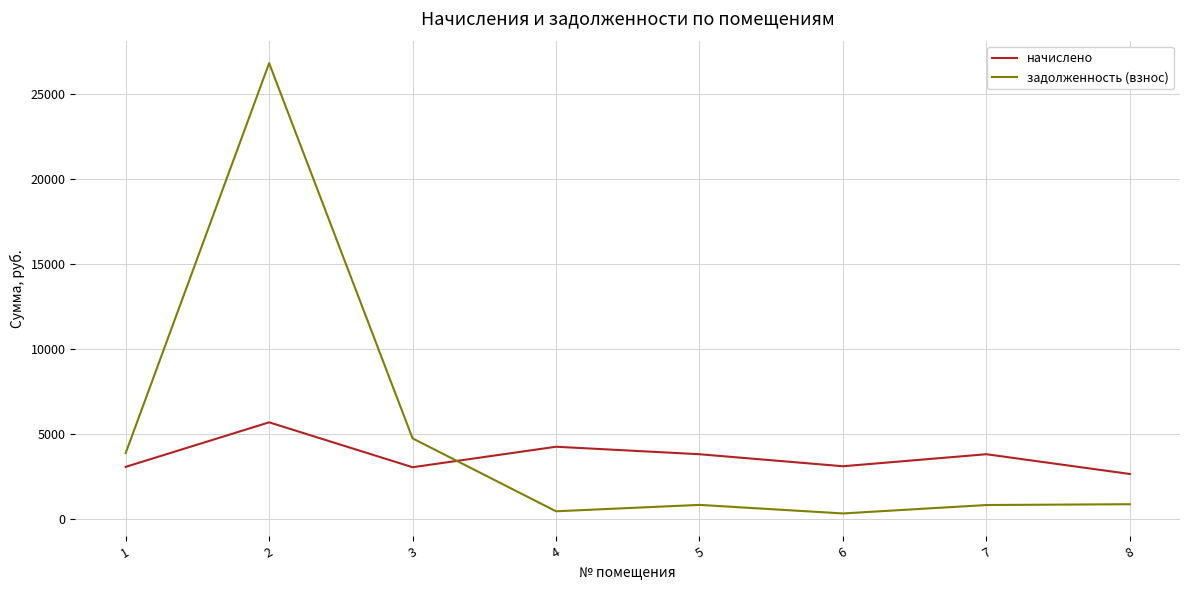

The задолженность (взнос) series shows 3891.2 at 1. True or false?

True